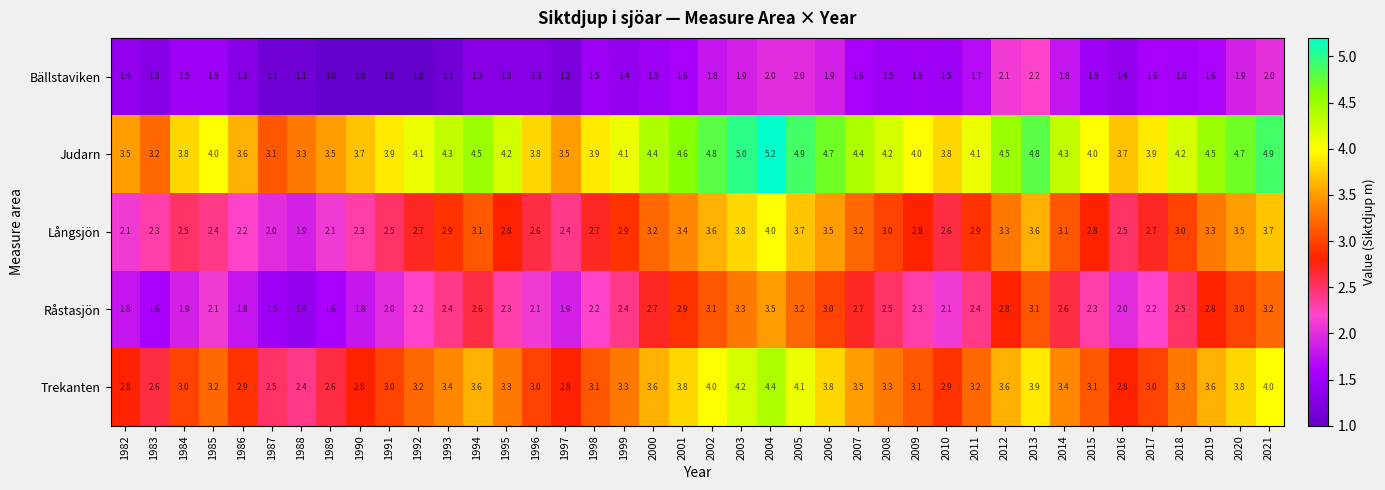

Which series has the largest total across all categories?

Judarn